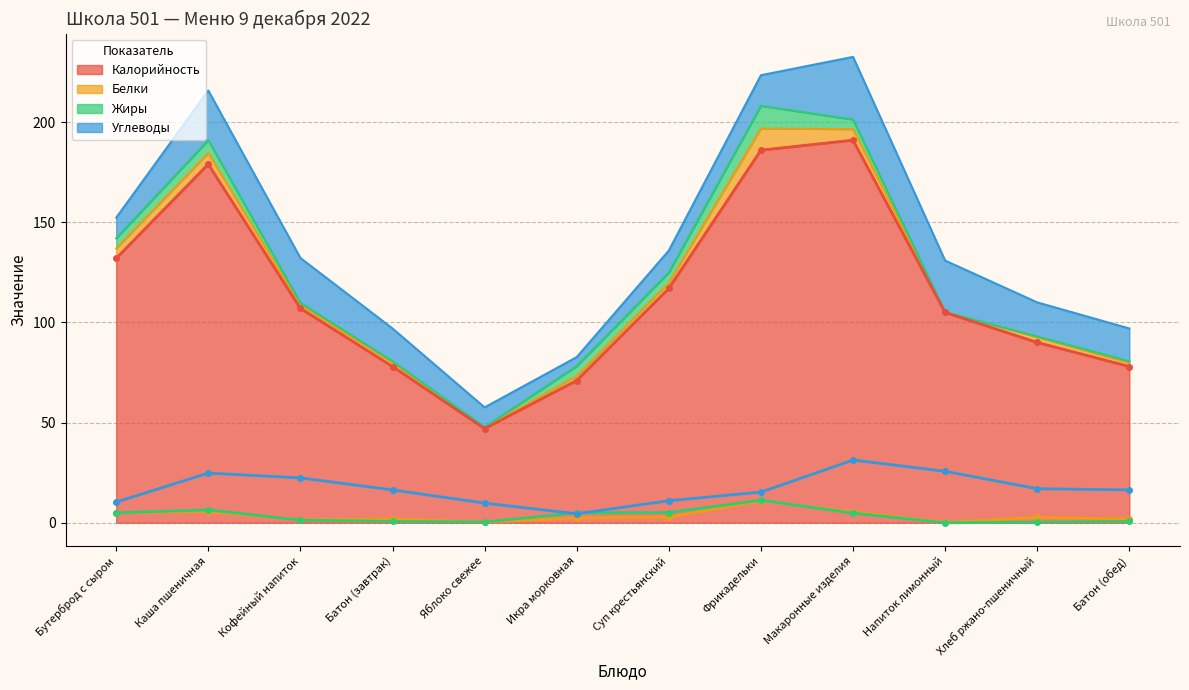

Which category has the lowest value across all series?

Напиток лимонный